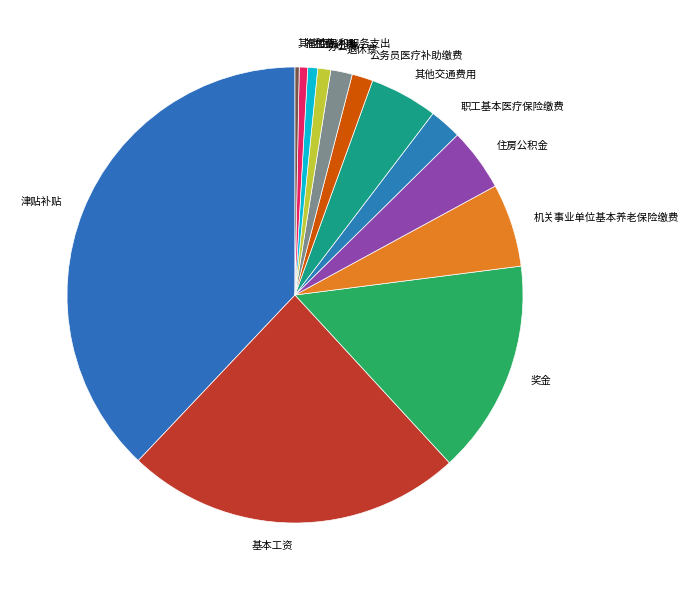

Does 奖金 account for over 50% of the chart?

No